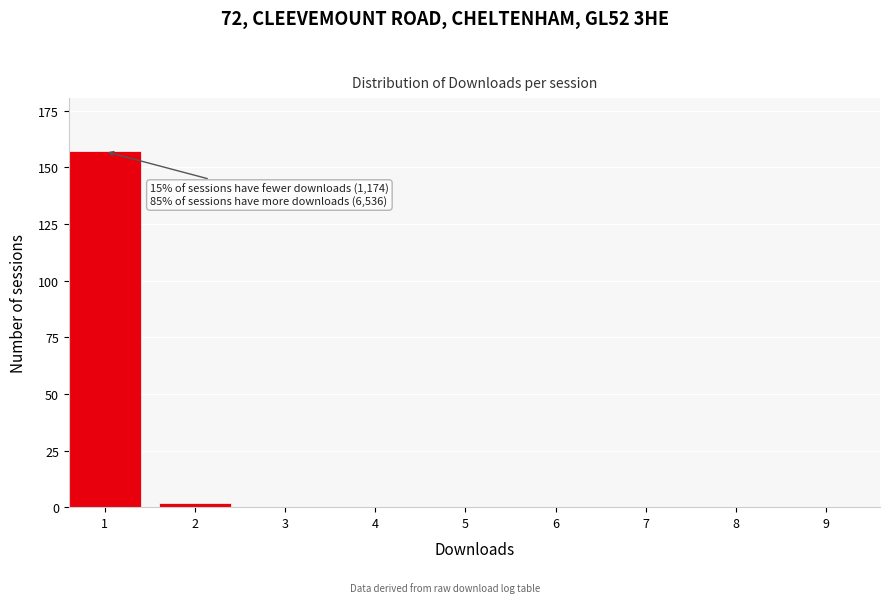

Reading left to right, list all the values displayed in this chart.

1=157	2=2	3=0	4=0	5=0	6=0	7=0	8=0	9=0